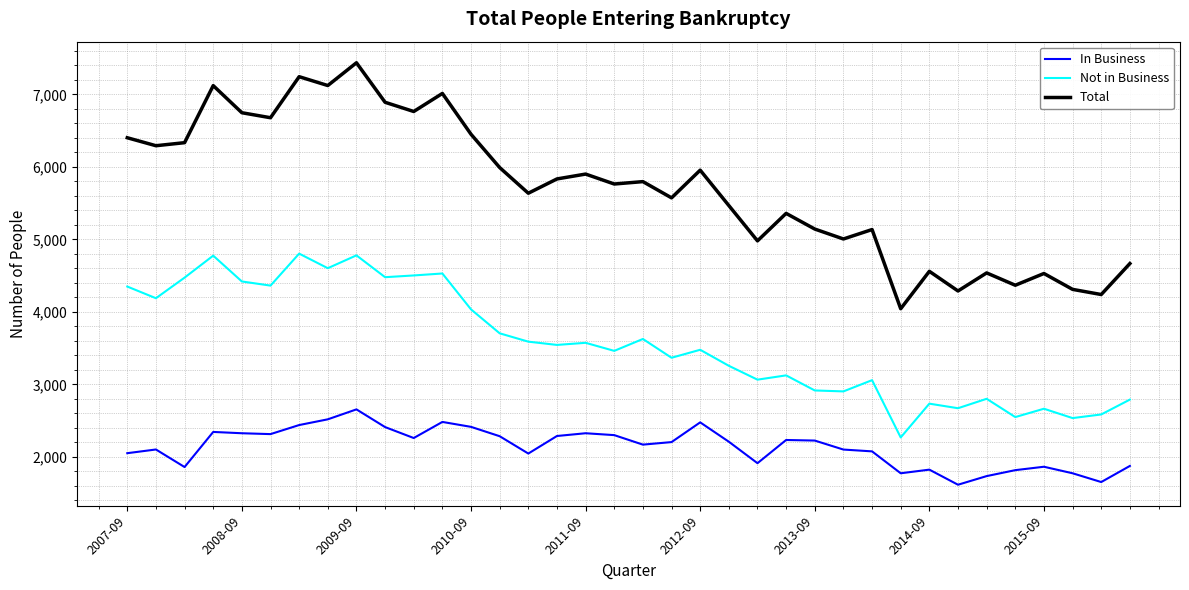

What is the difference between the maximum and second lowest values in the Total series?

3196